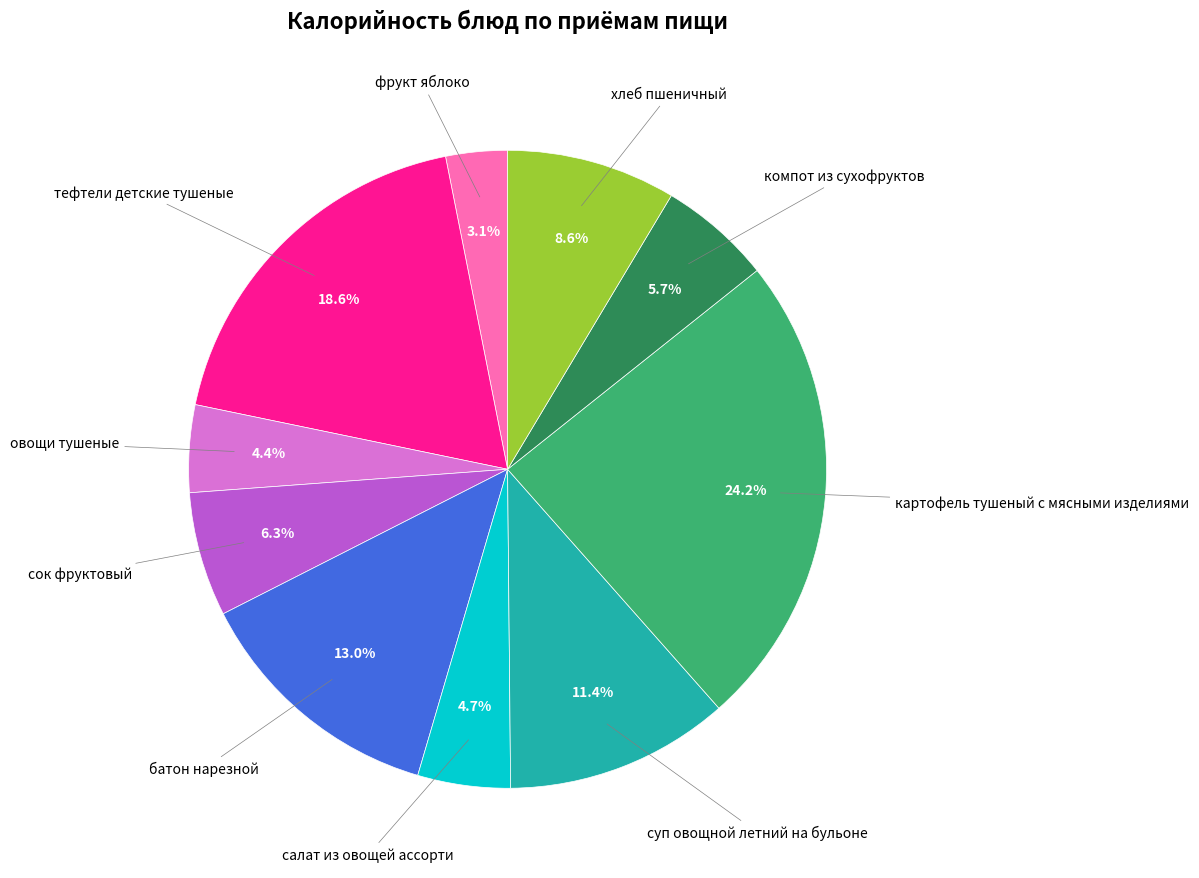

Does any single category account for the majority?

No